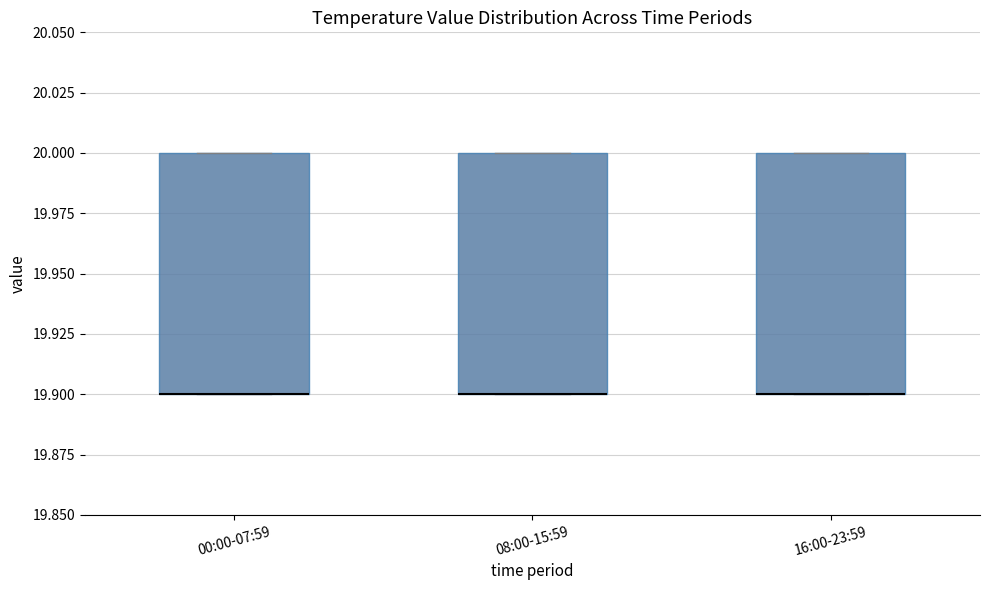

Reading left to right, transcribe this box plot: for each box, give where its median line is, the range the box spans, and where its two whiskers end, as read against the y-axis. The values are not printed on the chart, so give them approximately, as read against the axis.

00:00-07:59: median 19.9 (drawn on the box's lower edge), box 19.9 to 20.0, whiskers 19.9 to 20.0
08:00-15:59: median 19.9 (drawn on the box's lower edge), box 19.9 to 20.0, whiskers 19.9 to 20.0
16:00-23:59: median 19.9 (drawn on the box's lower edge), box 19.9 to 20.0, whiskers 19.9 to 20.0